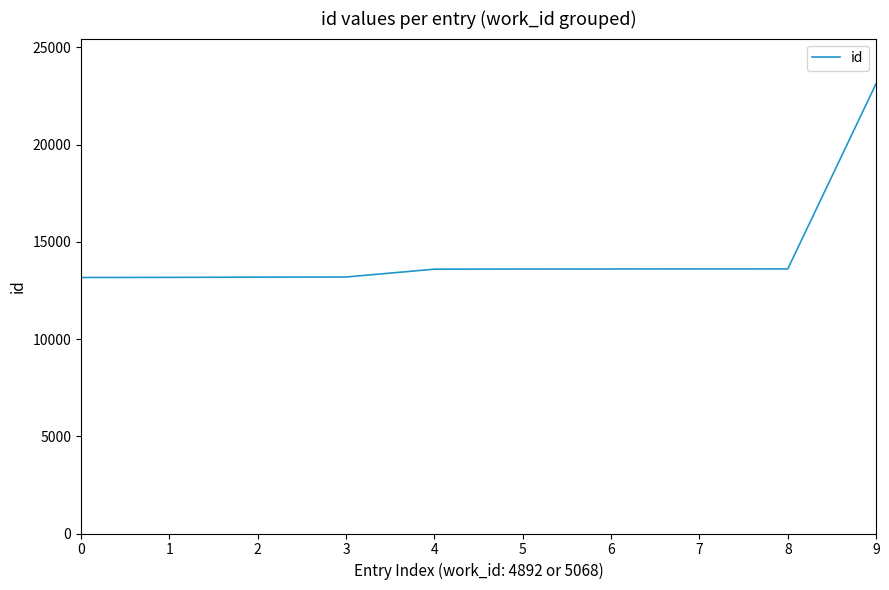

Does the chart display data point markers on the line(s)?

No